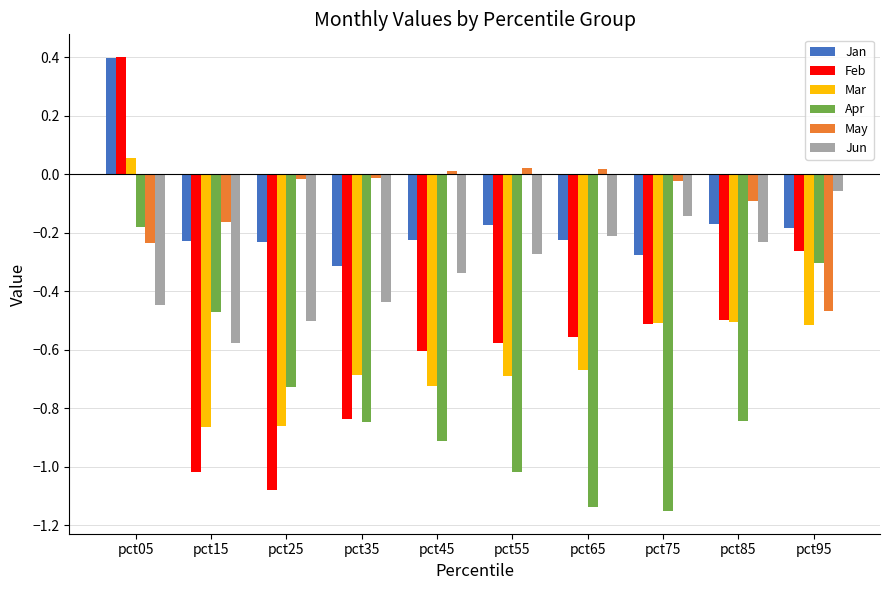

How many series are shown in this chart?

6